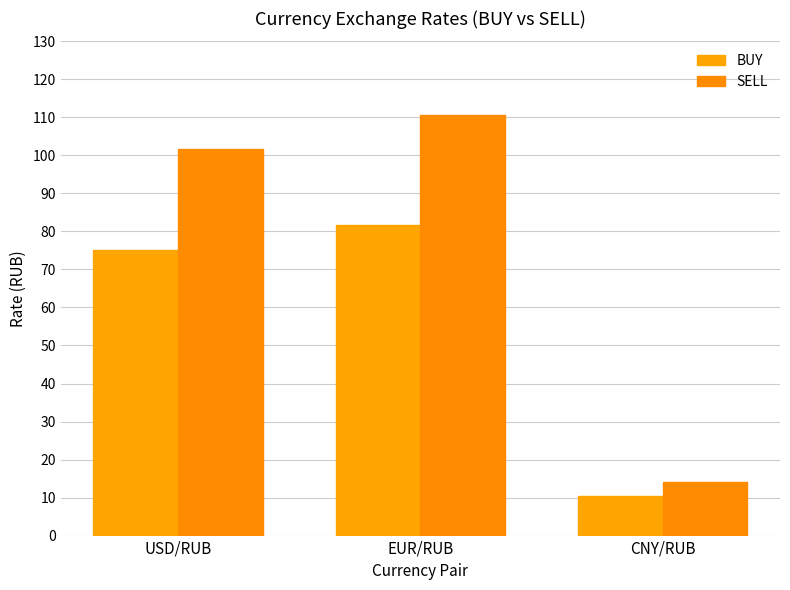

What is the smallest value displayed?

10.4